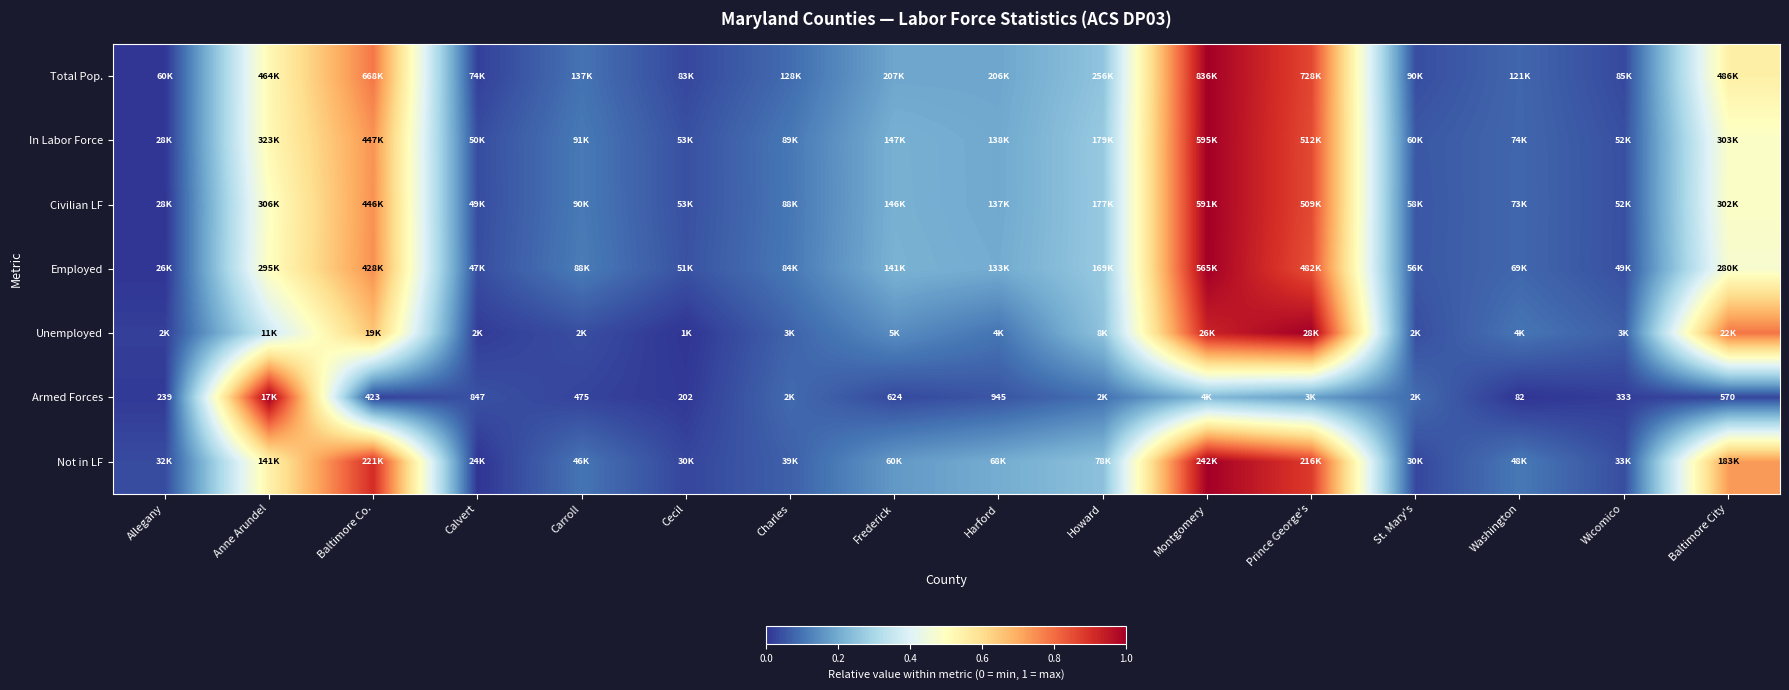

True or false: Not in LF has a value of 0.0 at Calvert.

True